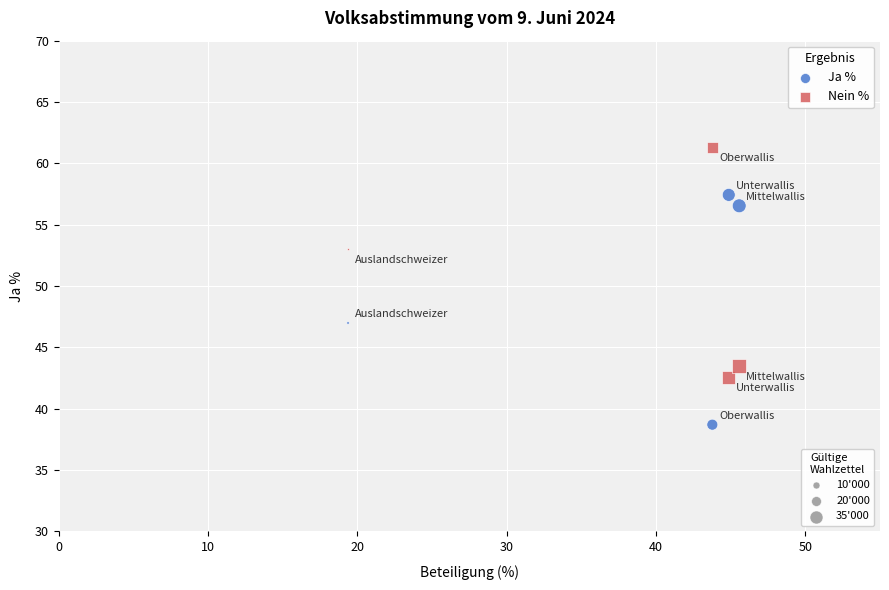

Across all data points, what is the range of Y values (max minus min)?

22.6